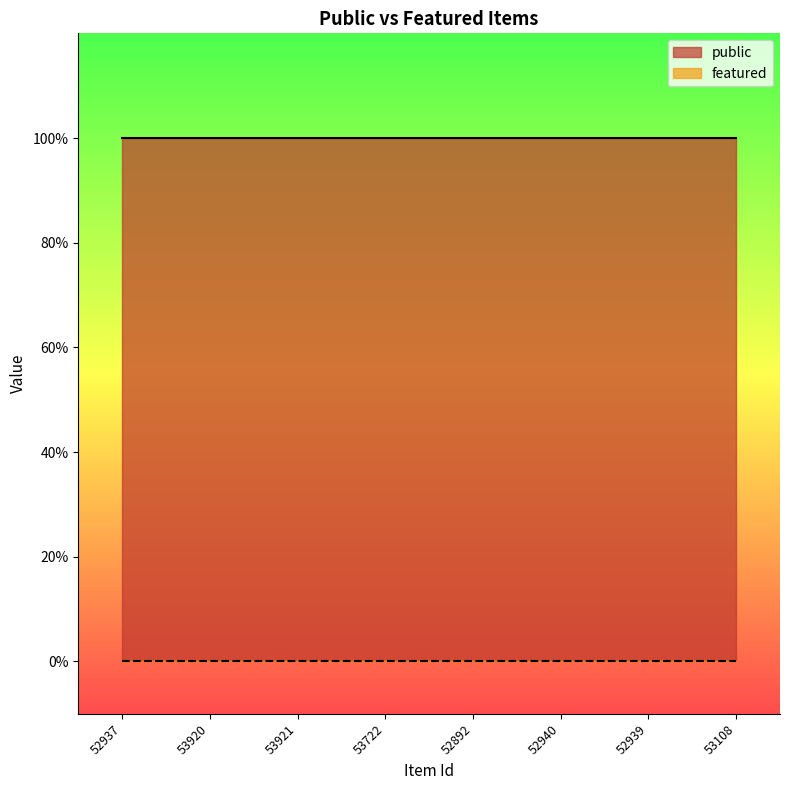

What are all the series names shown in the legend?

public, featured